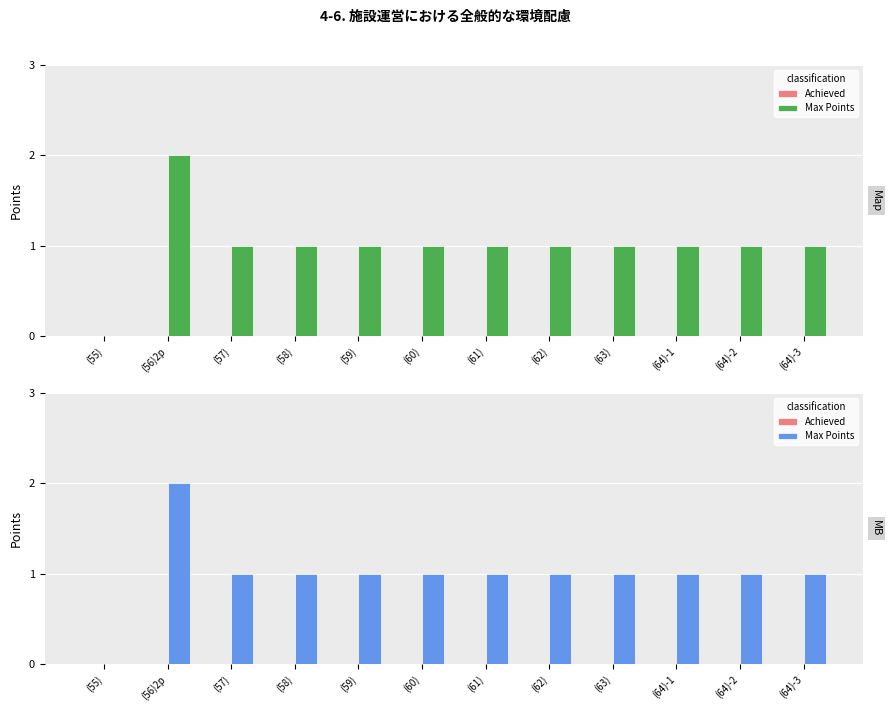

What is the label of the 12th bar from the right?

(55)